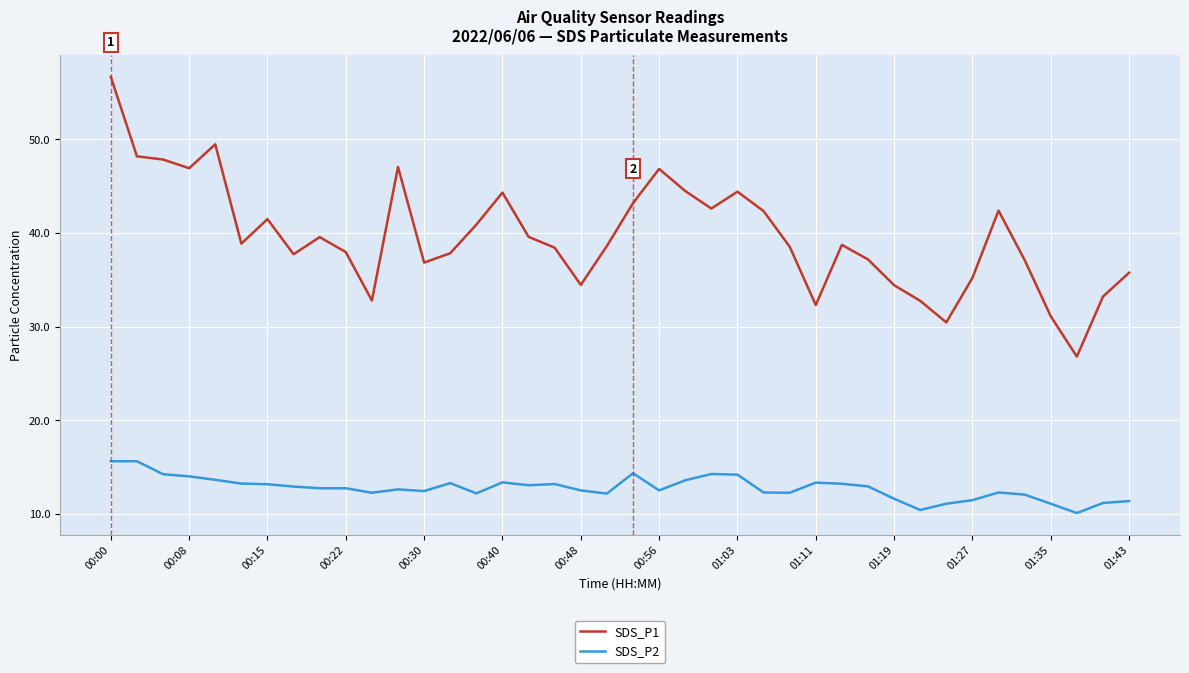

Which series has the largest range (max minus min)?

SDS_P1